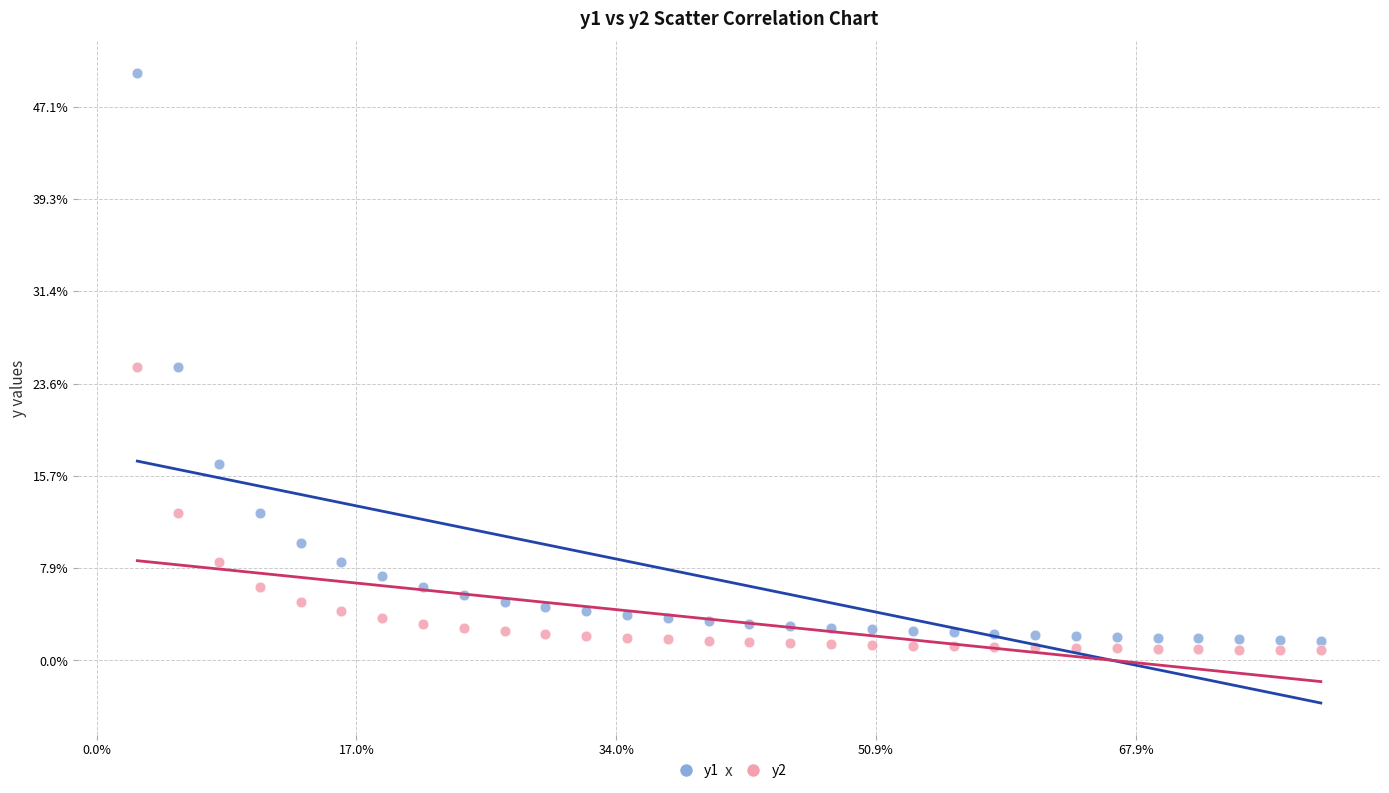

What are all the series names shown in the legend?

y1, y2